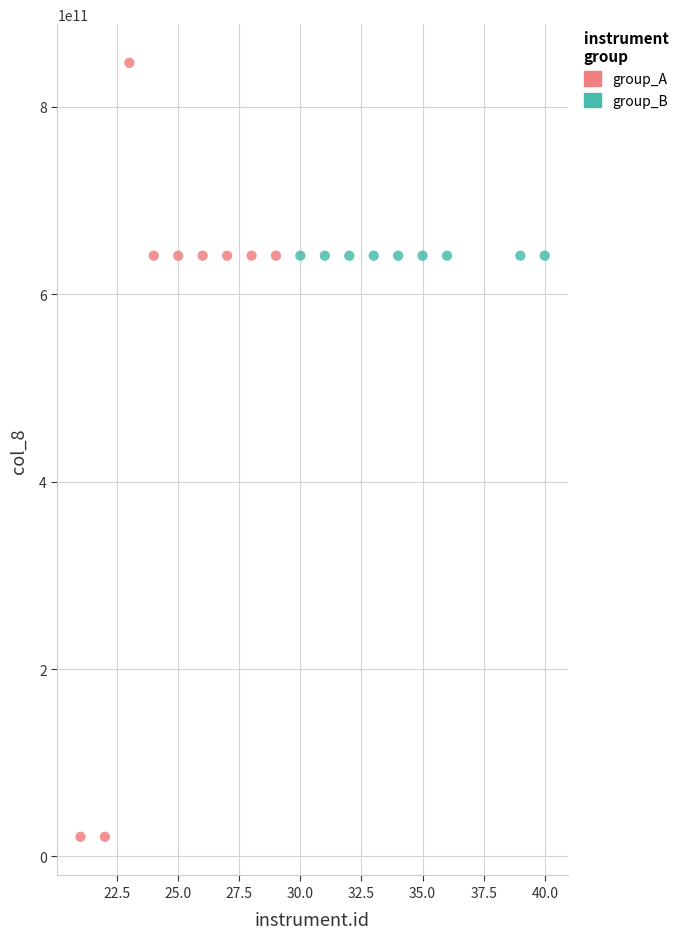

Which series contains the highest Y value?

group_A